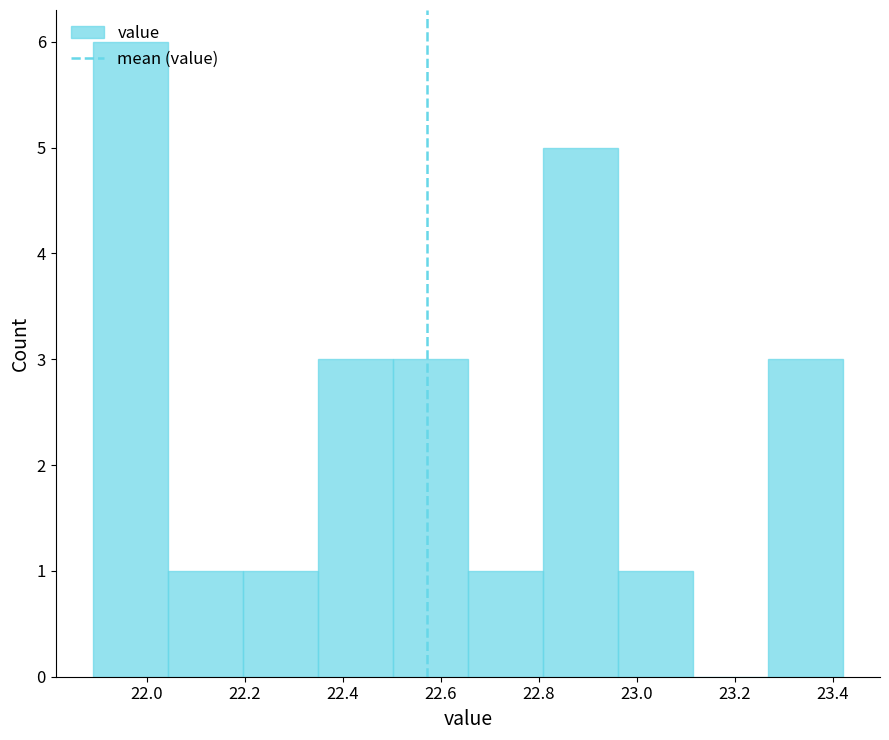

Which range on the x-axis has the tallest bar?

21.90 to 22.04